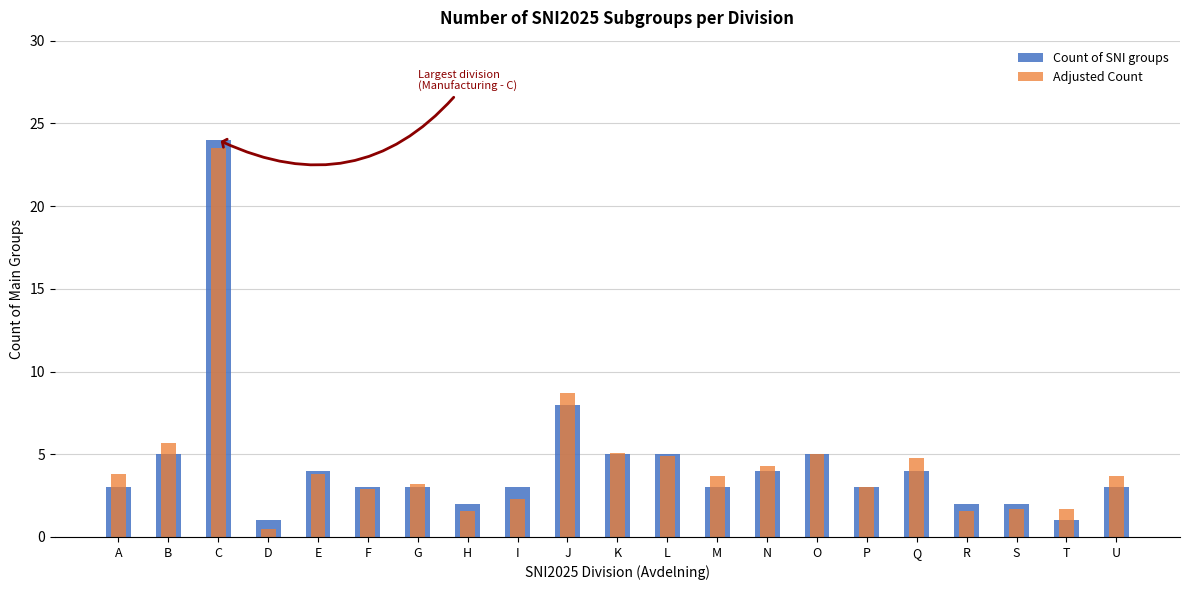

How many bars are there in total?

42